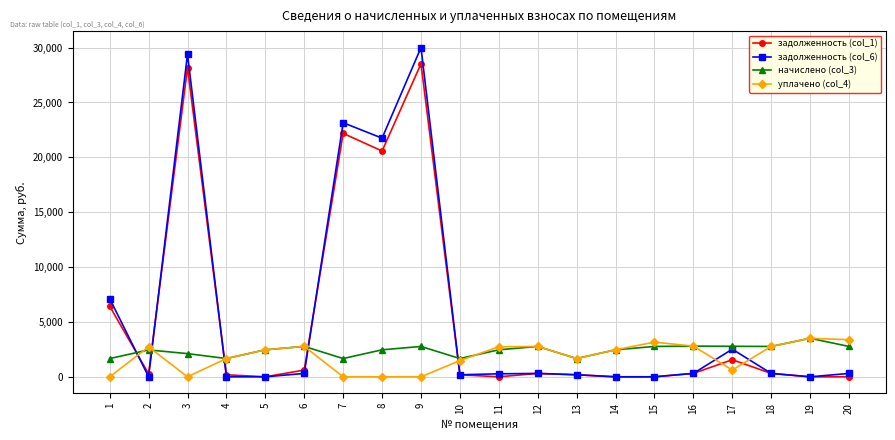

The задолженность (col_1) series shows 28525.8 at 9. True or false?

True